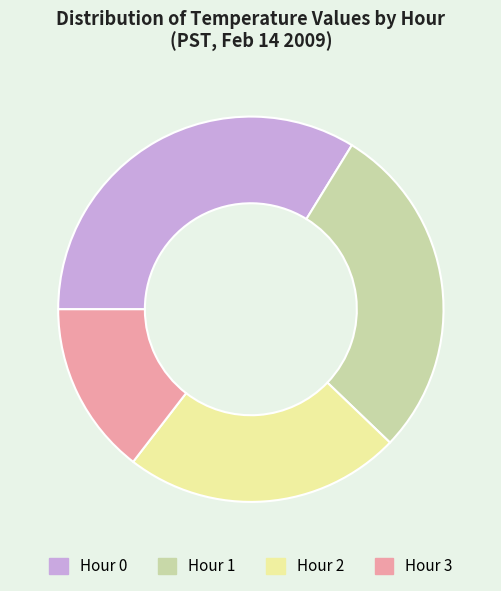

Which category has the biggest portion of the pie?

Hour 0